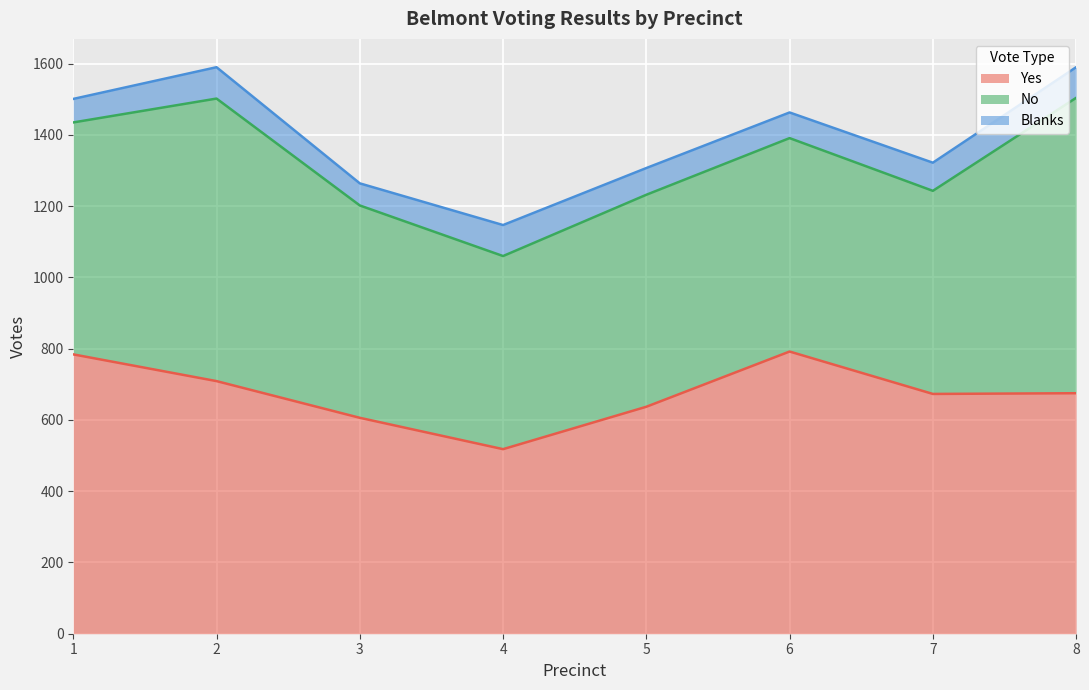

True or false: Yes and No intersect in this chart.

True